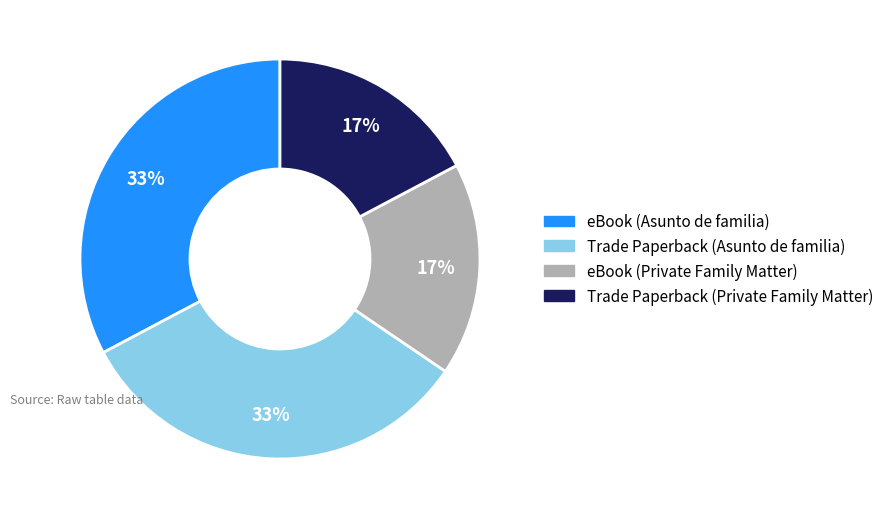

How many segments does this pie chart have?

4